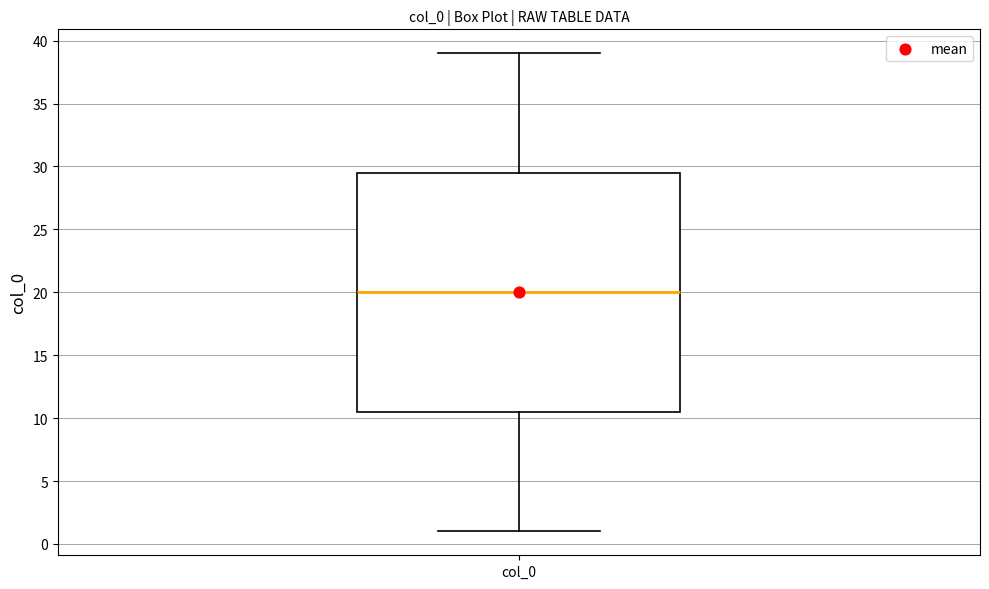

Where is the upper edge of the box for col_0 on the y-axis? The values are not printed on the chart, so give them approximately, as read against the axis.

29.5